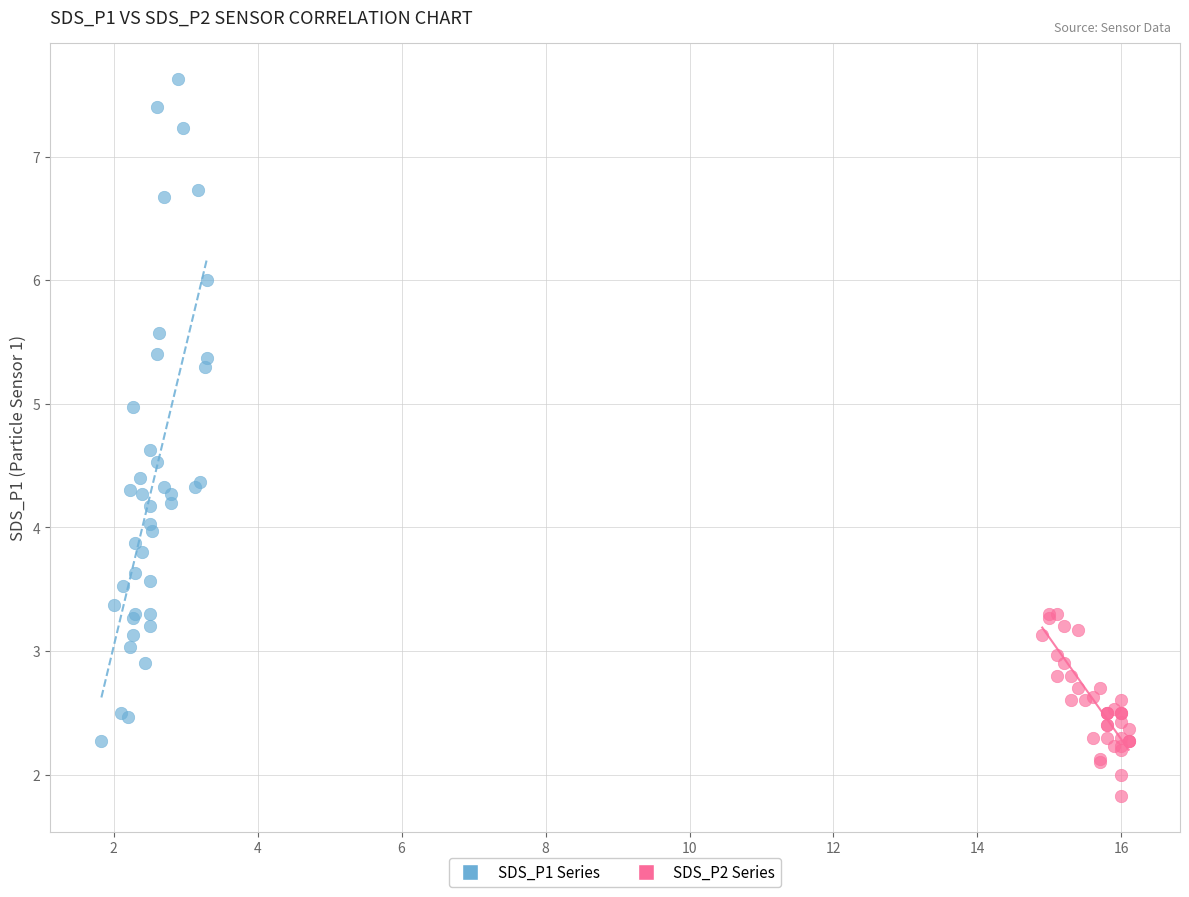

Which series contains the highest Y value?

SDS_P1 Series